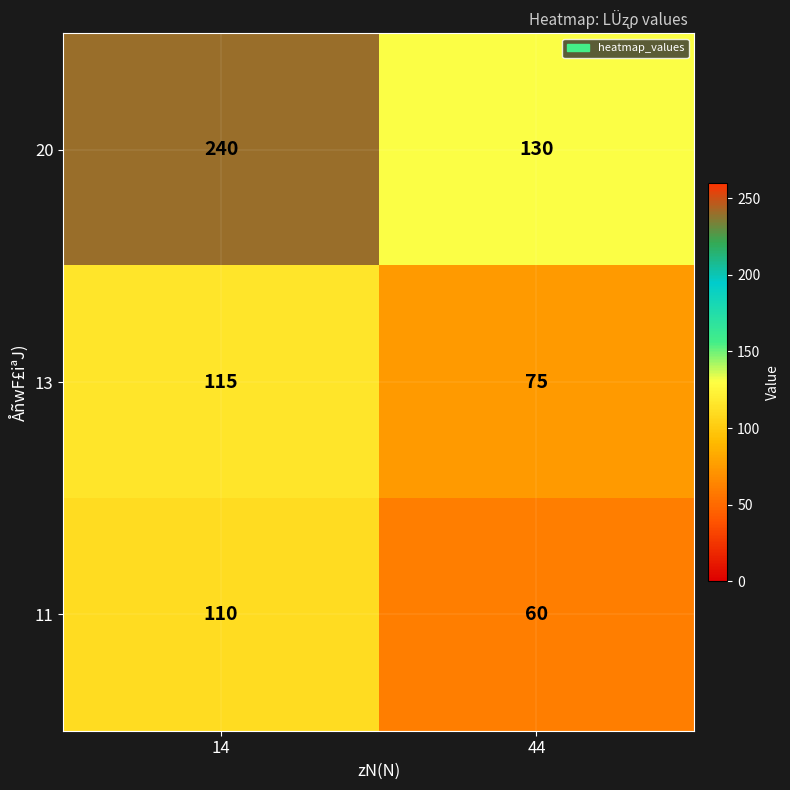

Which category has the lowest value across all series?

44